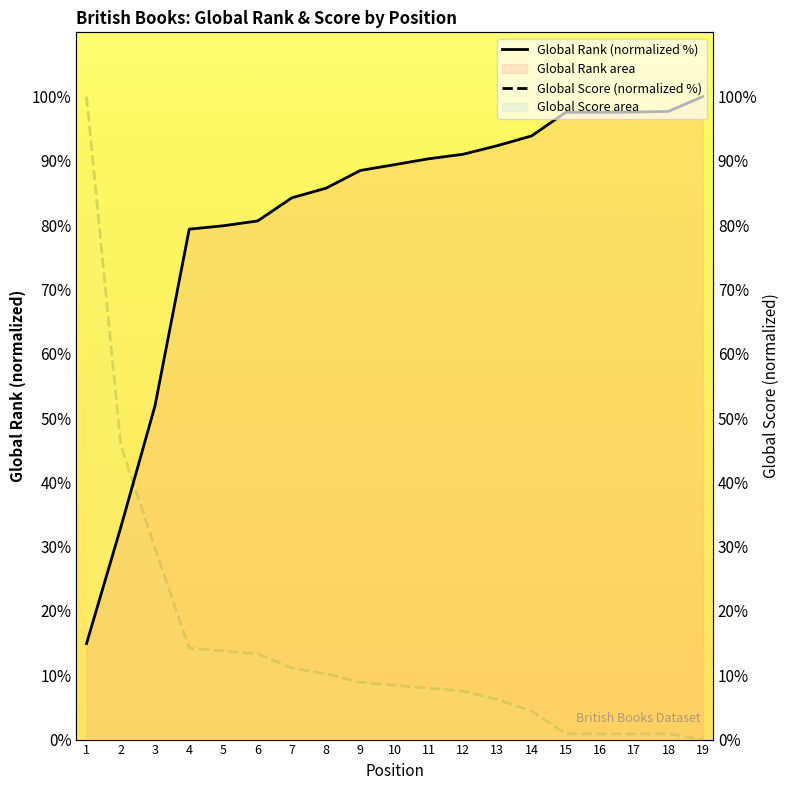

After their last crossing, which series has the higher values: Global Rank (normalized %) or Global Score (normalized %)?

Global Rank (normalized %)